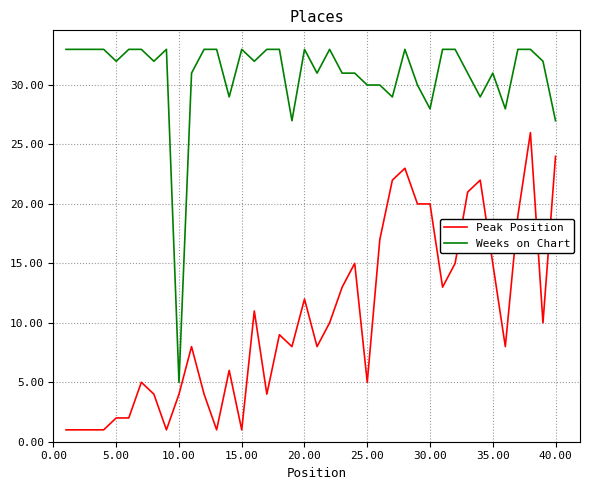

What is the maximum value for Weeks on Chart?

33